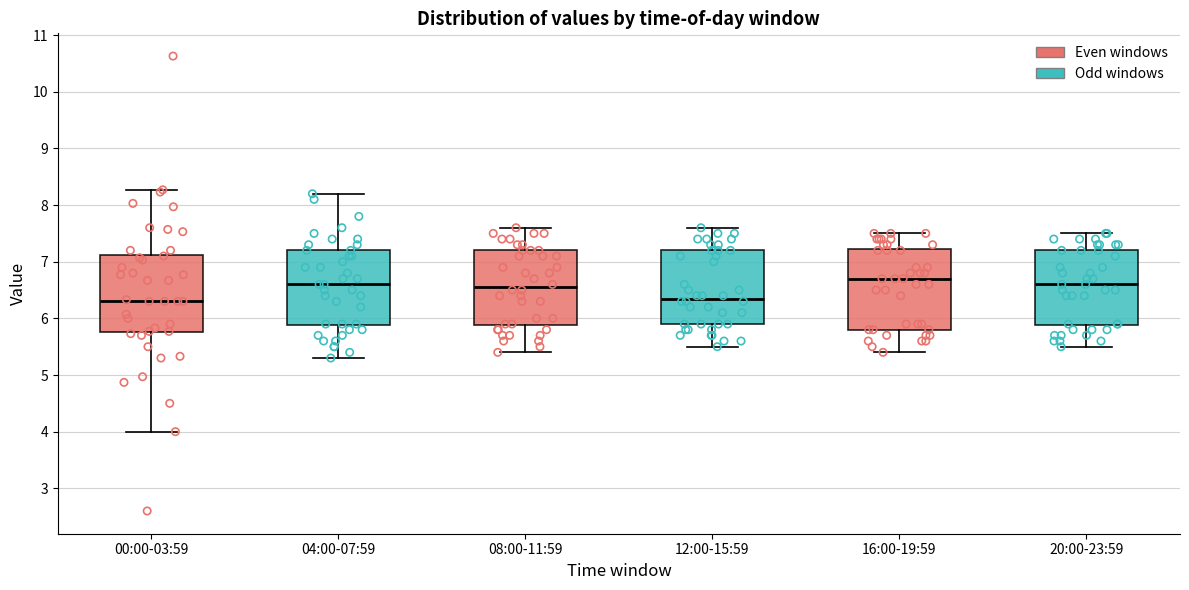

Reading left to right, read every box against the y-axis: the position of its median line, the range the box covers, and the ends of its whiskers. The values are not printed on the chart, so give them approximately, as read against the axis.

00:00-03:59: median 6.3, box 5.8 to 7.1, whiskers 4.0 to 8.3
04:00-07:59: median 6.6, box 5.9 to 7.2, whiskers 5.3 to 8.2
08:00-11:59: median 6.6, box 5.9 to 7.2, whiskers 5.4 to 7.6
12:00-15:59: median 6.4, box 5.9 to 7.2, whiskers 5.5 to 7.6
16:00-19:59: median 6.7, box 5.8 to 7.2, whiskers 5.4 to 7.5
20:00-23:59: median 6.6, box 5.9 to 7.2, whiskers 5.5 to 7.5